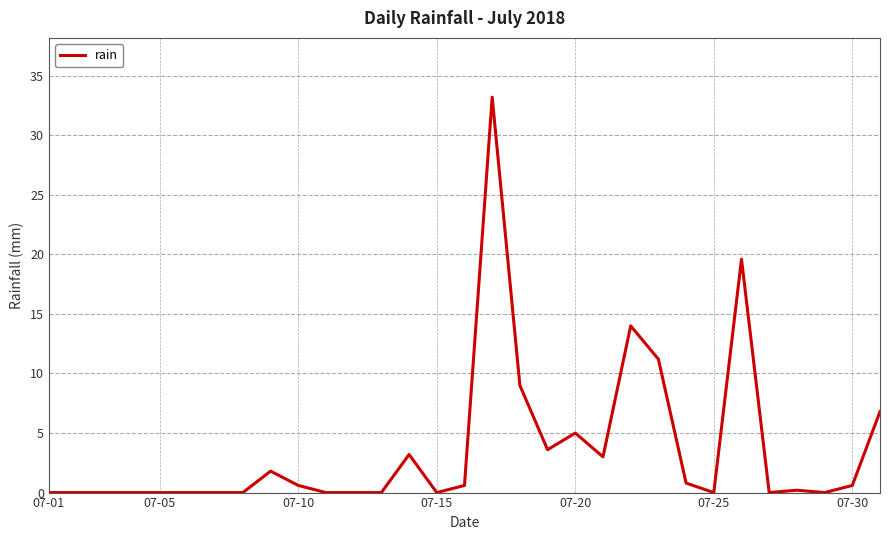

What is the difference between the maximum and minimum values?

33.2